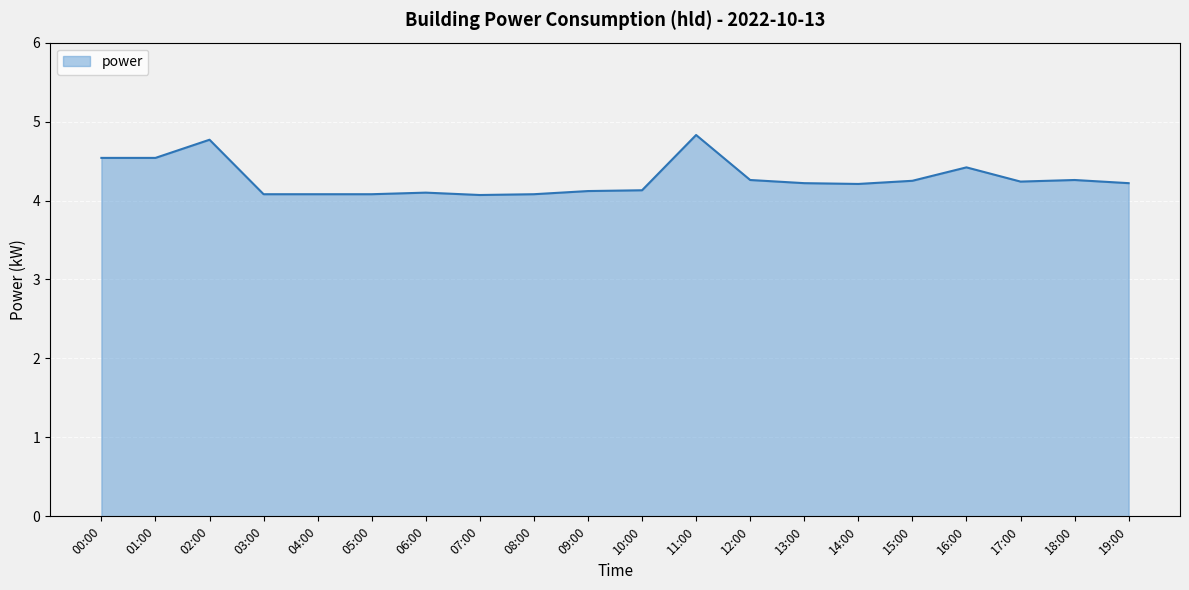

The value at 03:00 is 4.1. True or false?

True